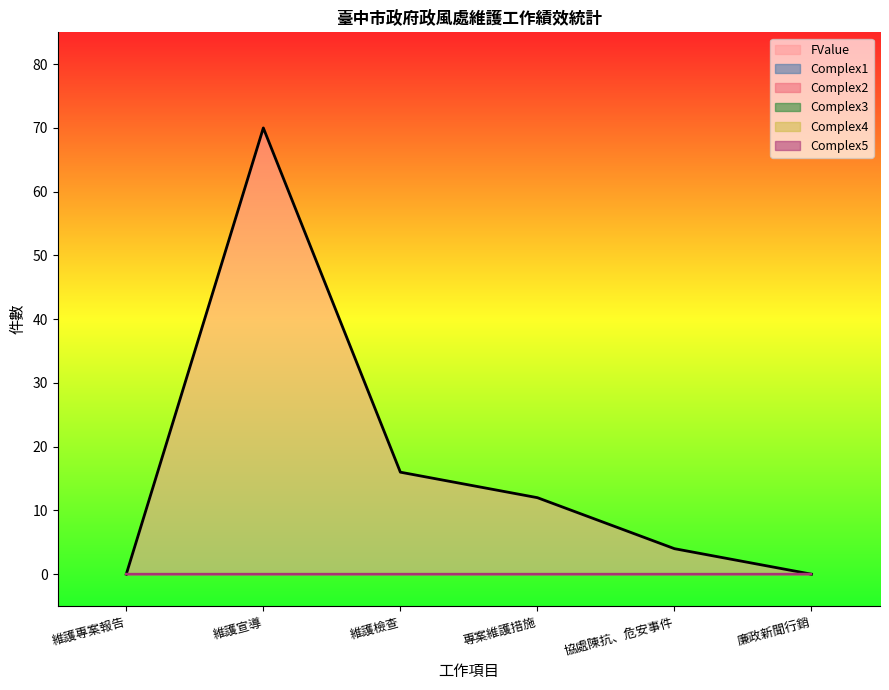

At how many categories does at least one series exceed 43?

1